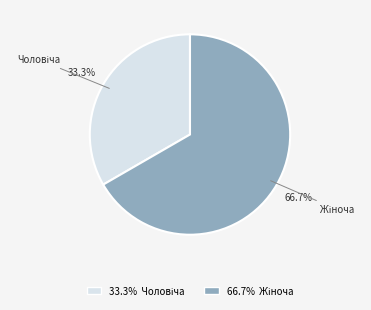

Is there any slice that represents more than half of the pie?

Yes